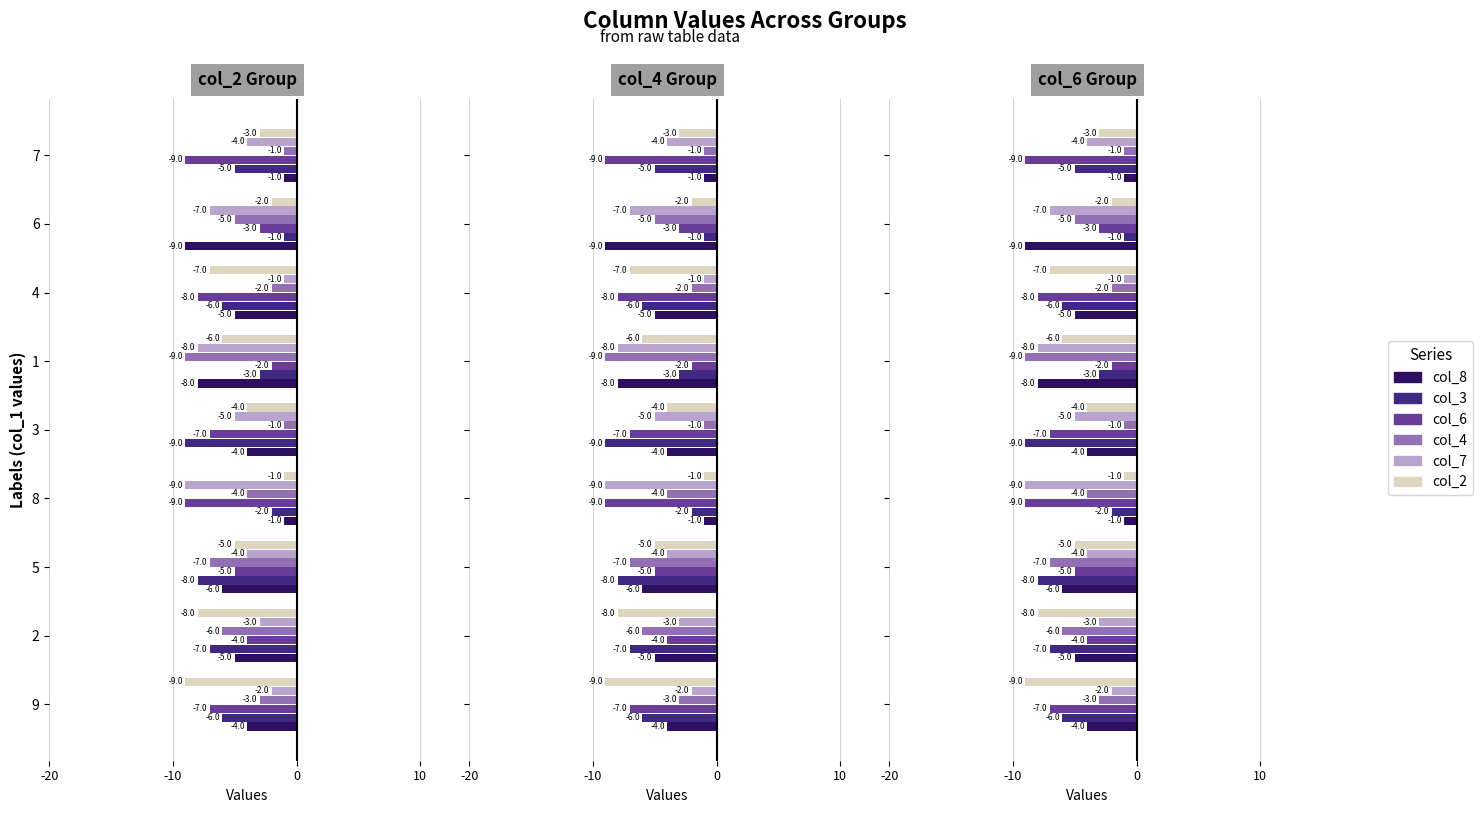

Which has a higher value, 3 or 7?

7